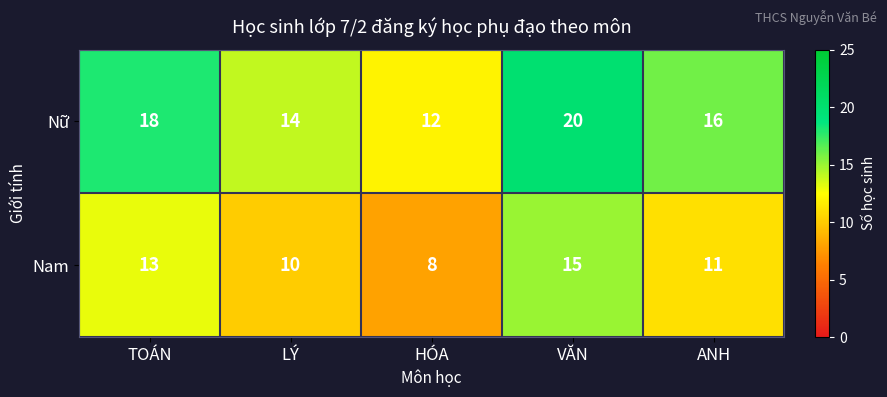

List the series in order of their overall mean, lowest first.

Nam, Nữ